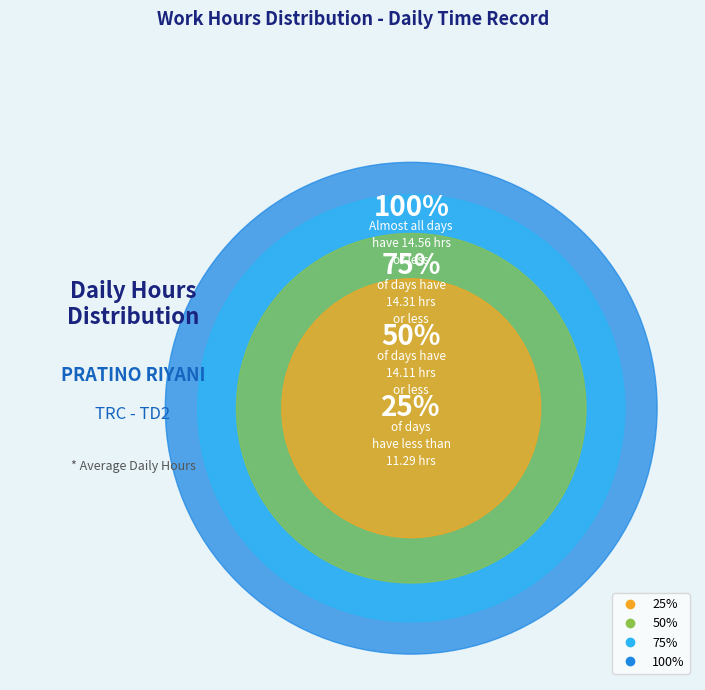

Is there any slice that represents more than half of the pie?

No